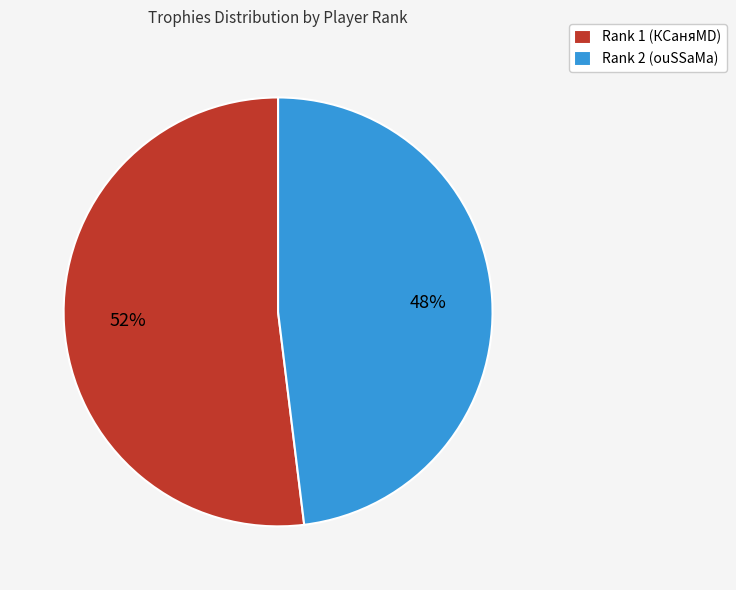

To the nearest percent, what portion does Rank 1 (КСаняМD) represent?

52%